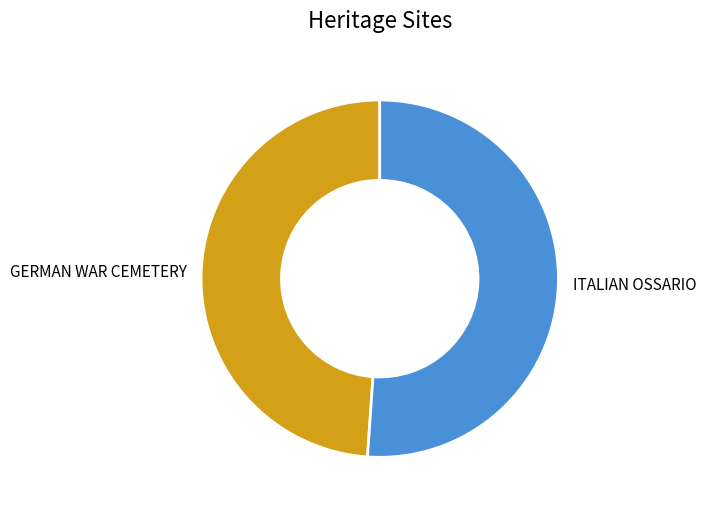

Rank the categories by value from lowest to highest.

GERMAN WAR CEMETERY, ITALIAN OSSARIO